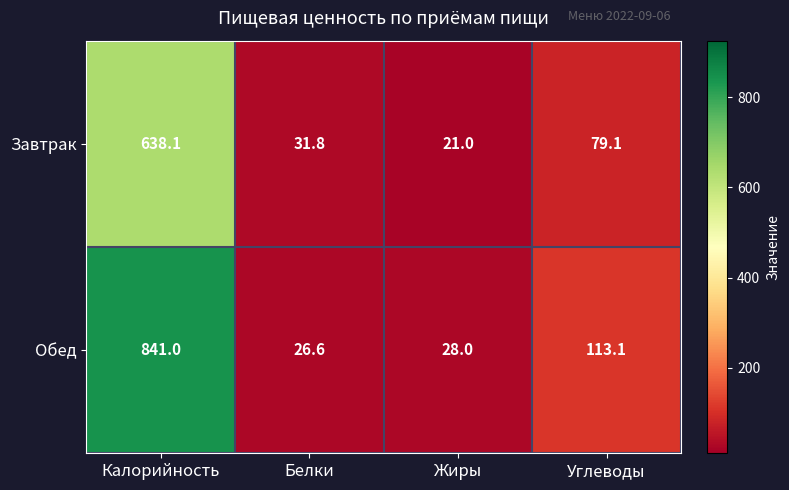

Which series has the largest range (max minus min)?

Обед